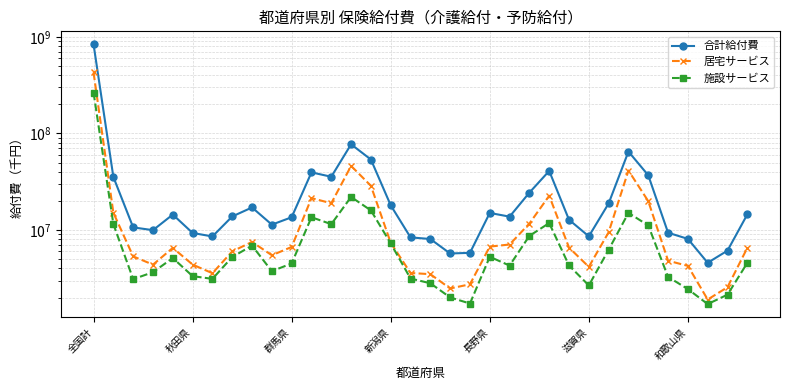

How many interior local valleys does the 合計給付費 series have?

8